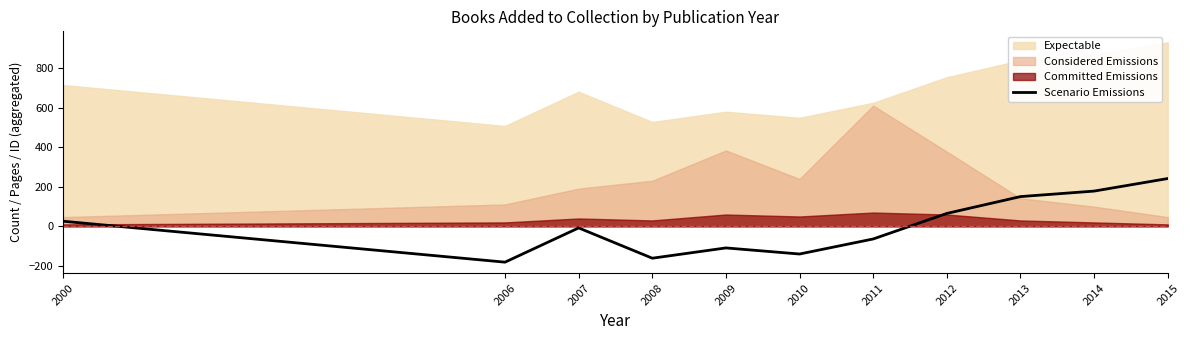

At which category does the data reach its first local valley?

2006